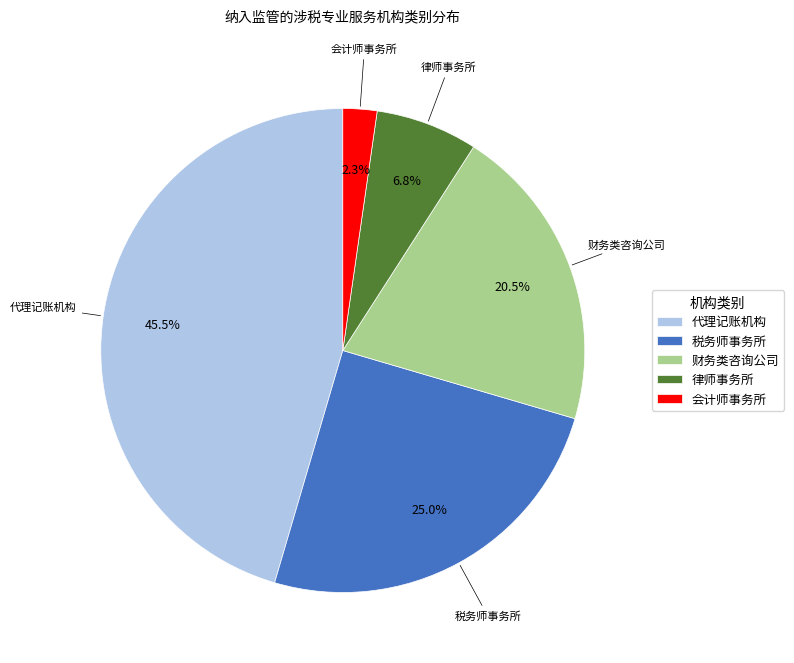

To the nearest percent, what is the difference between the largest and smallest slice percentages?

43%